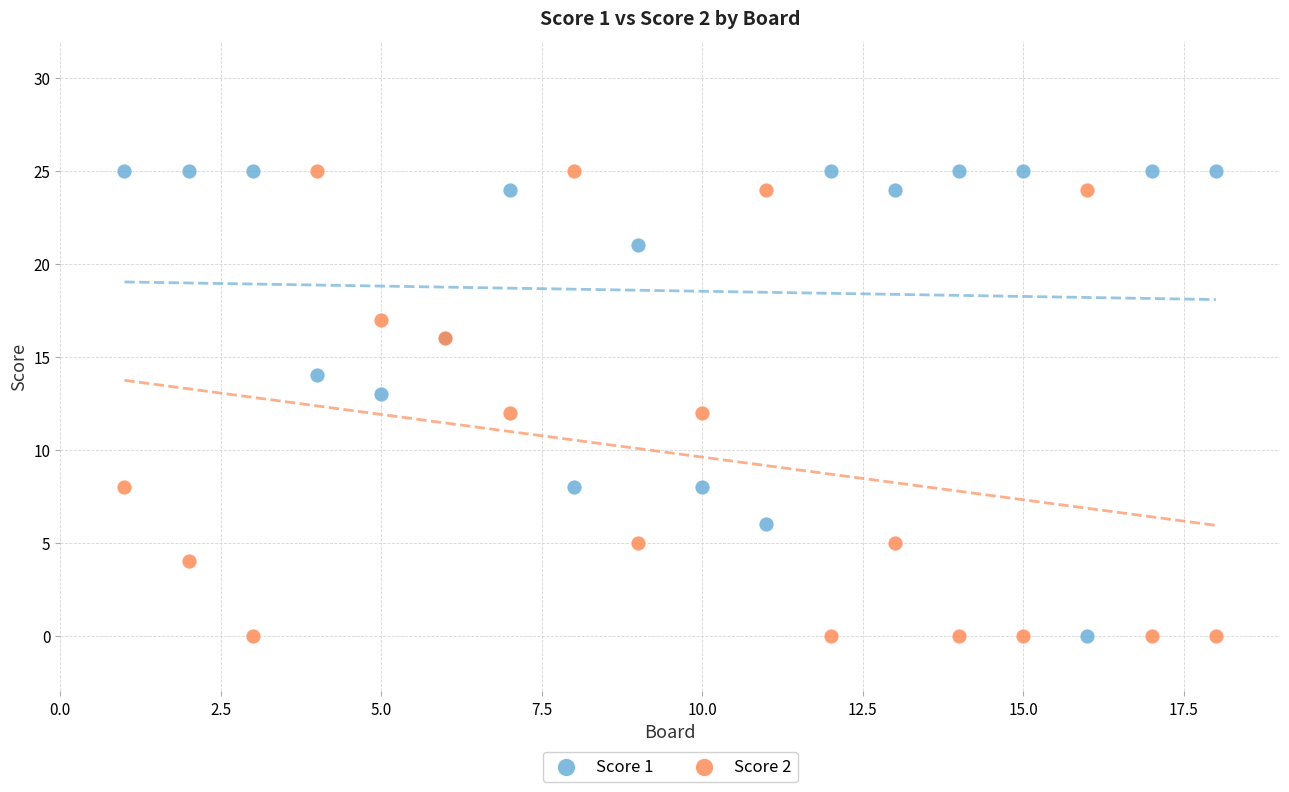

What is the X range (max minus min) for the scatter plot?

17